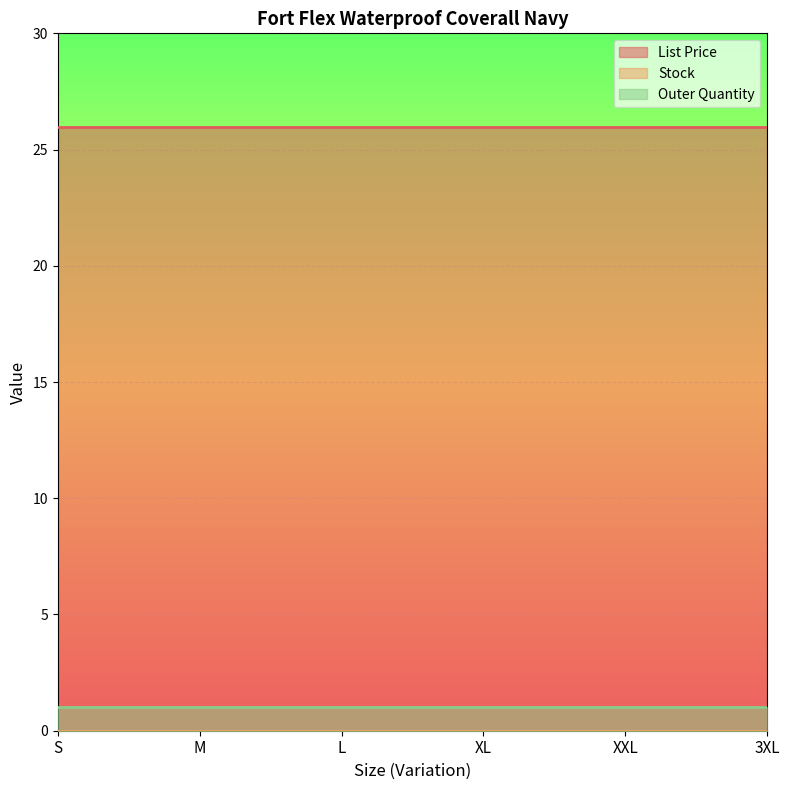

What is the spread (max minus min) of values at 3XL?

25.9